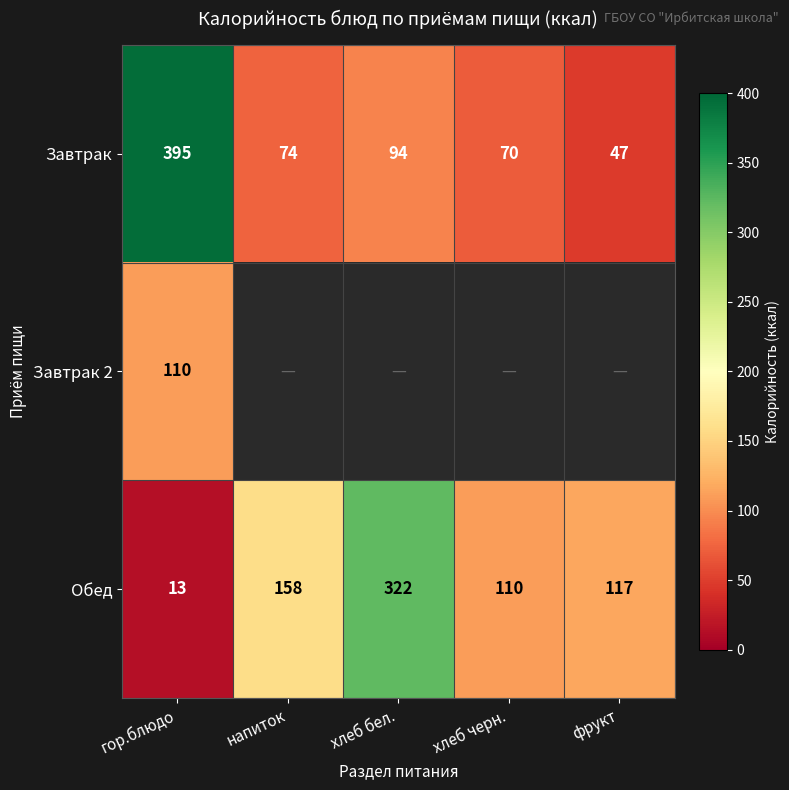

At which label is Обед closest to 167?

напиток